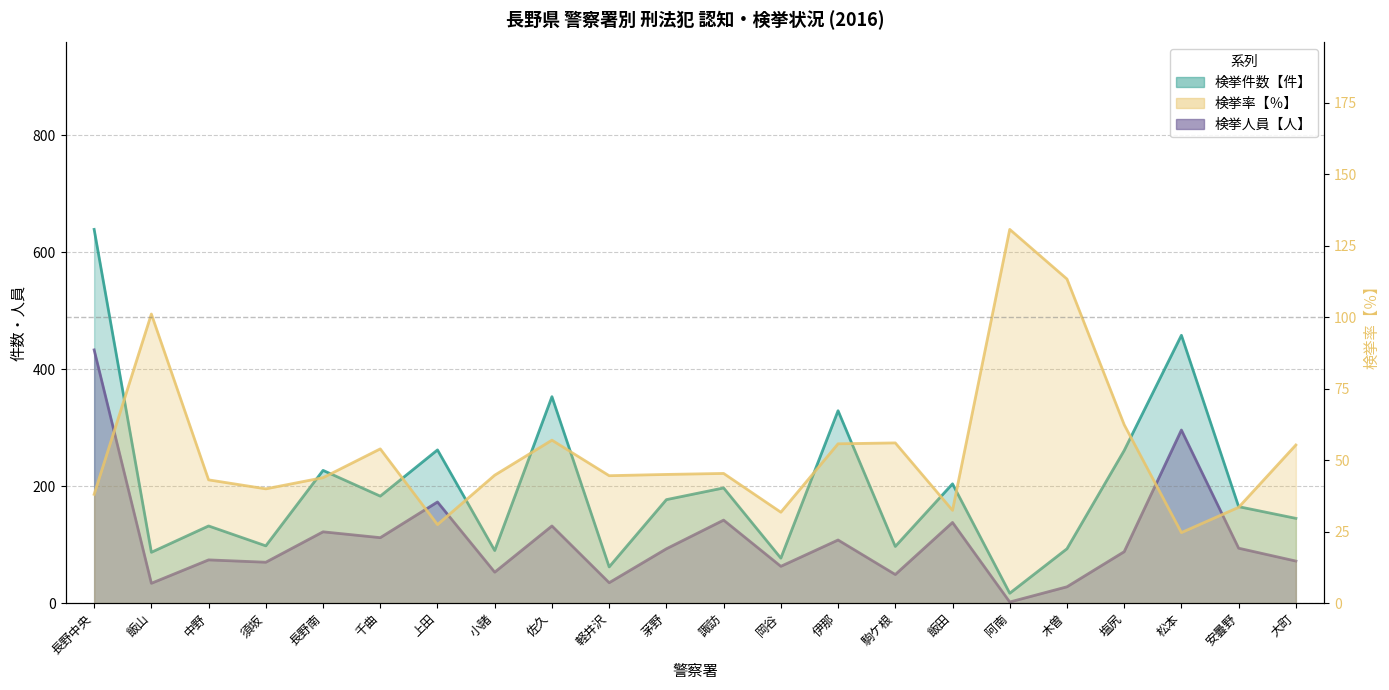

Which series has the widest spread of values?

検挙件数【件】